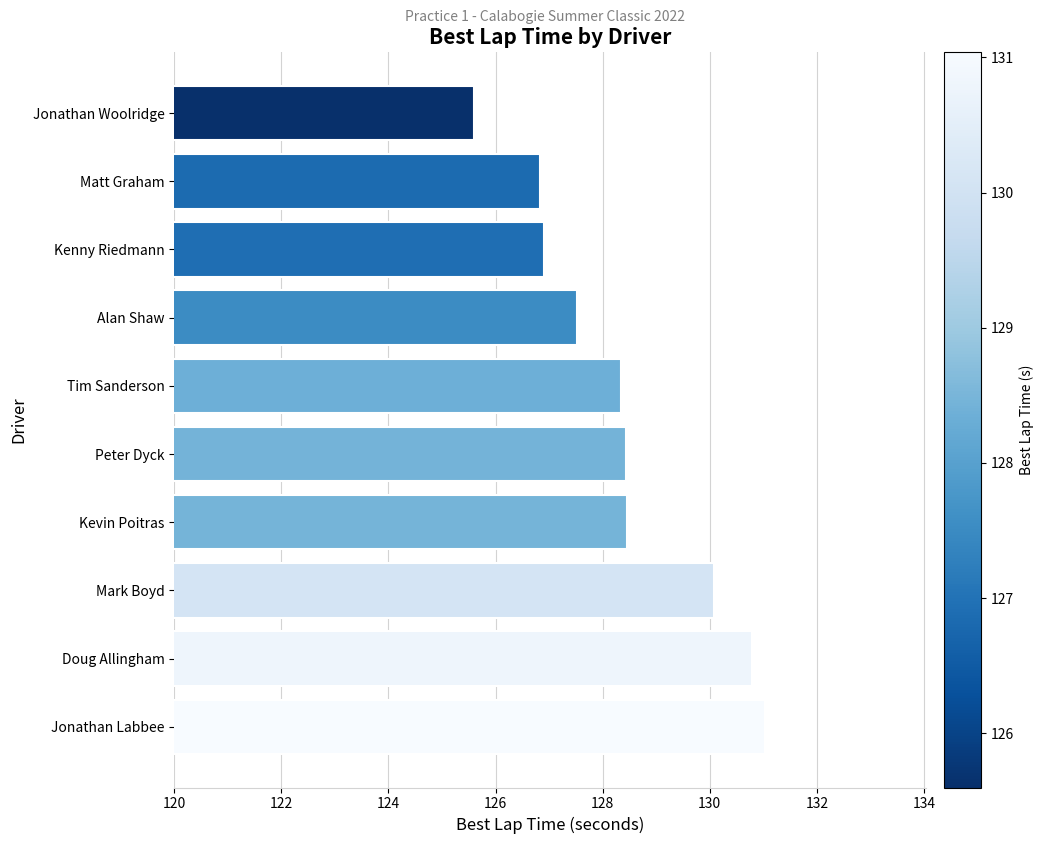

Is it true that the value at Doug Allingham is 130.8?

True